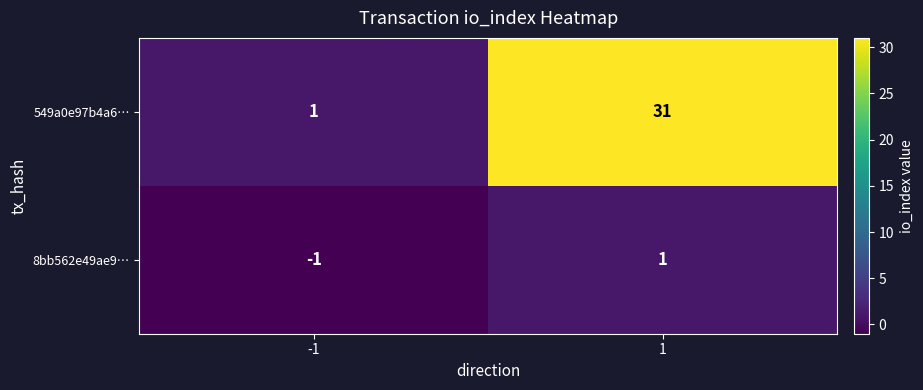

Reading left to right, extract all data points from this chart.

549a0e97b4a6…: -1=1	1=31
8bb562e49ae9…: -1=-1	1=1